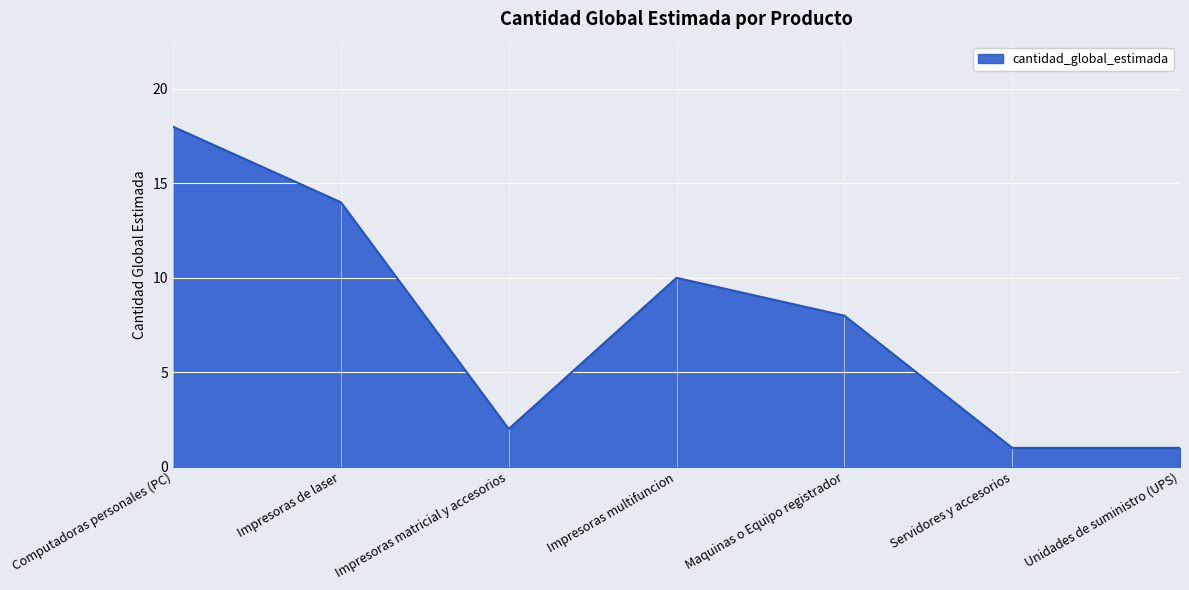

What is the difference between the maximum and minimum values?

17